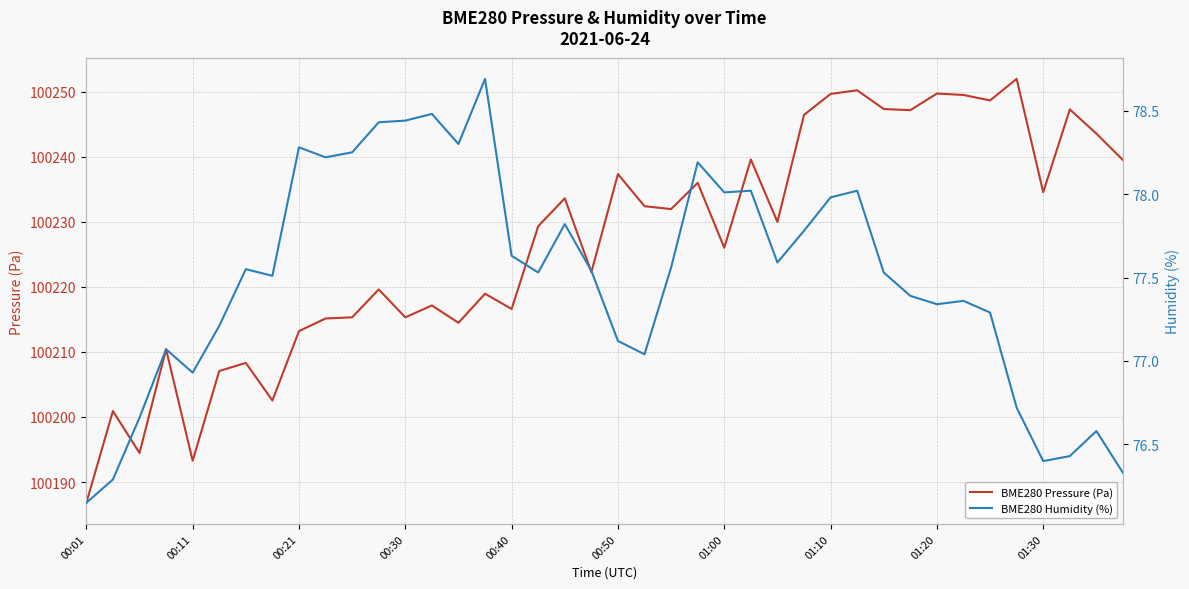

What is the maximum value for BME280 Pressure (Pa)?

100251.9